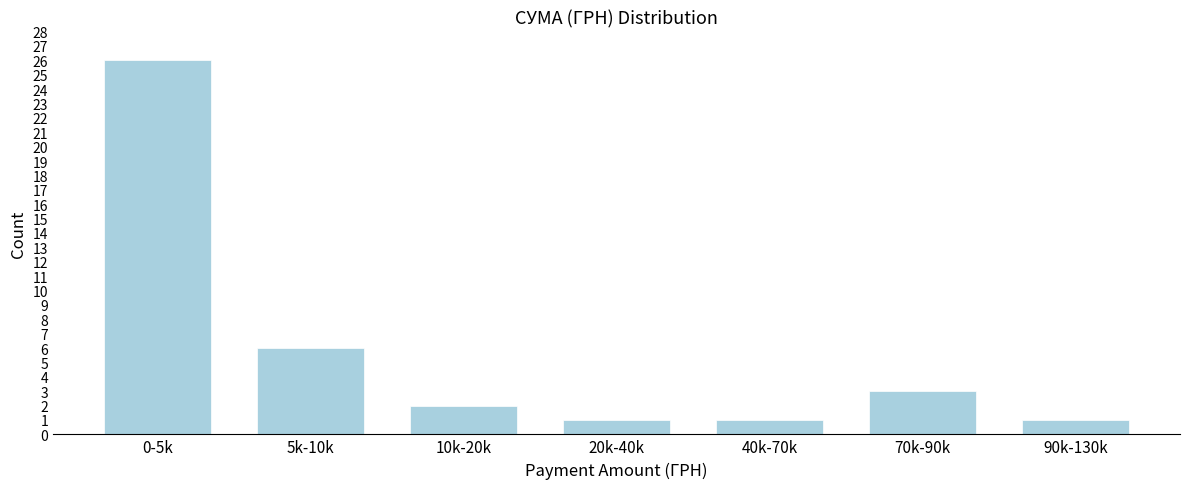

Reading right to left, what are all the values shown in this chart?

90k-130k=1	70k-90k=3	40k-70k=1	20k-40k=1	10k-20k=2	5k-10k=6	0-5k=26